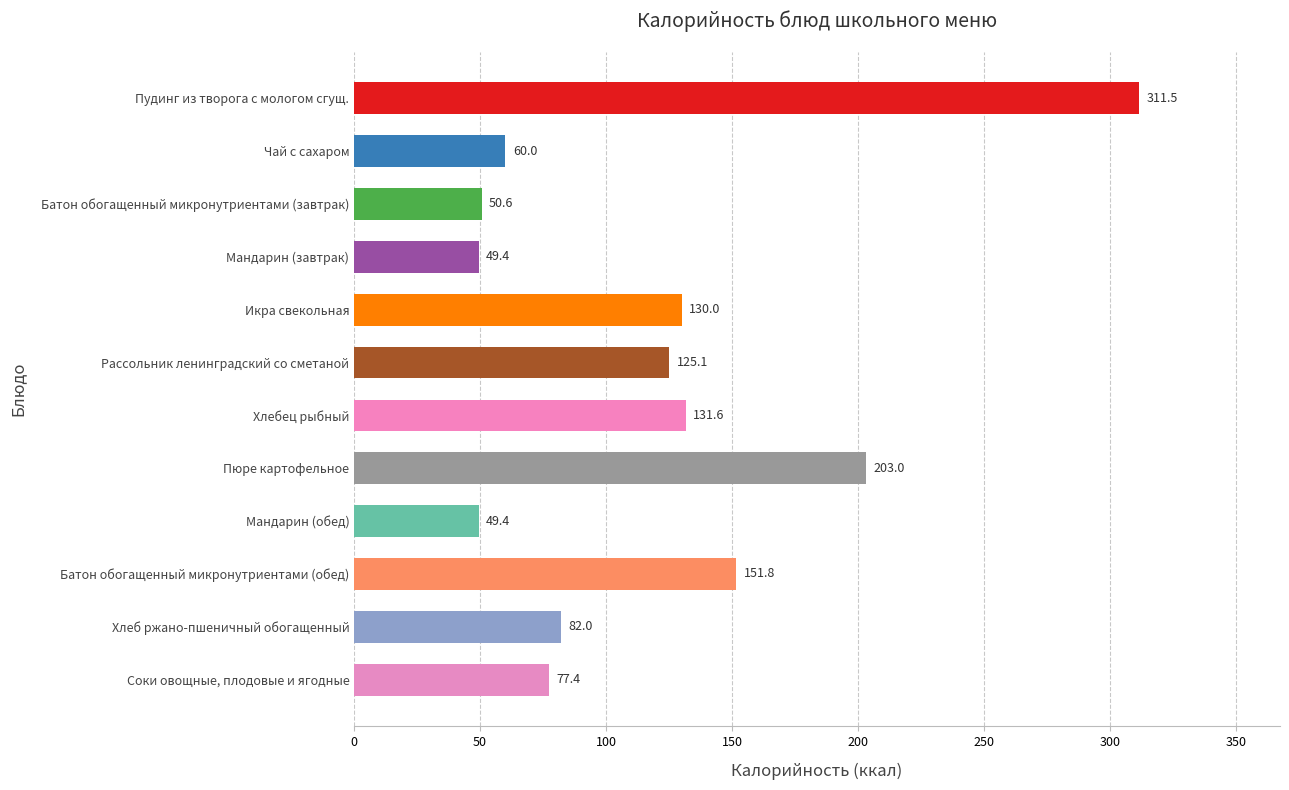

Is it true that the value at Рассольник ленинградский со сметаной is 44.2?

False